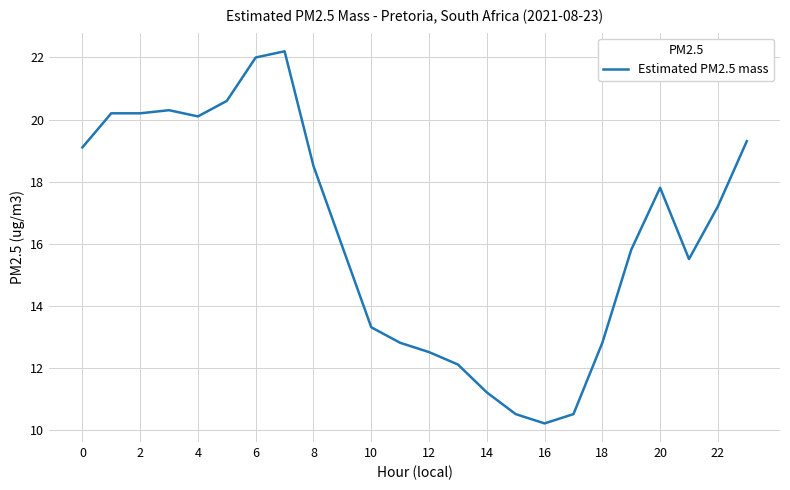

Count the number of data series in this chart.

1